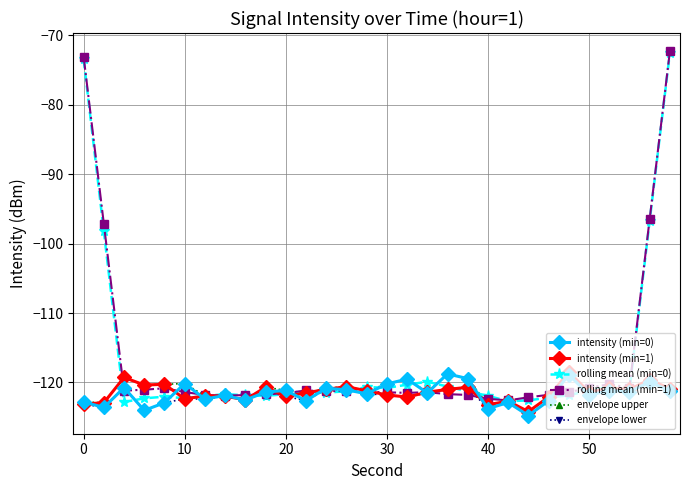

What is the value of the intensity (min=0) point at the 27th from the left?

-121.2